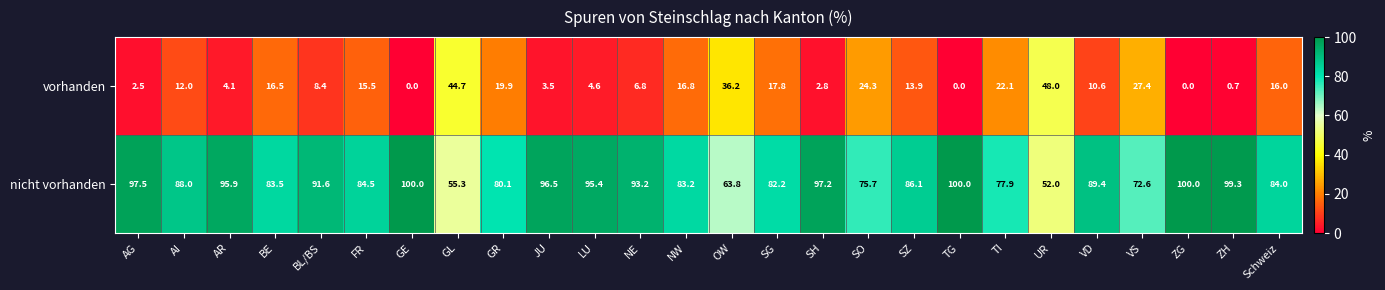

What is the difference between the maximum and minimum values in the nicht vorhanden series?

48.0